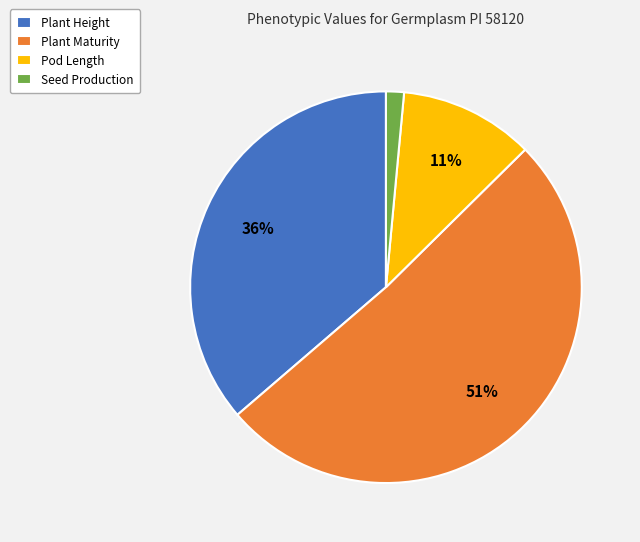

To the nearest percent, what percentage of the pie is Seed Production?

1%